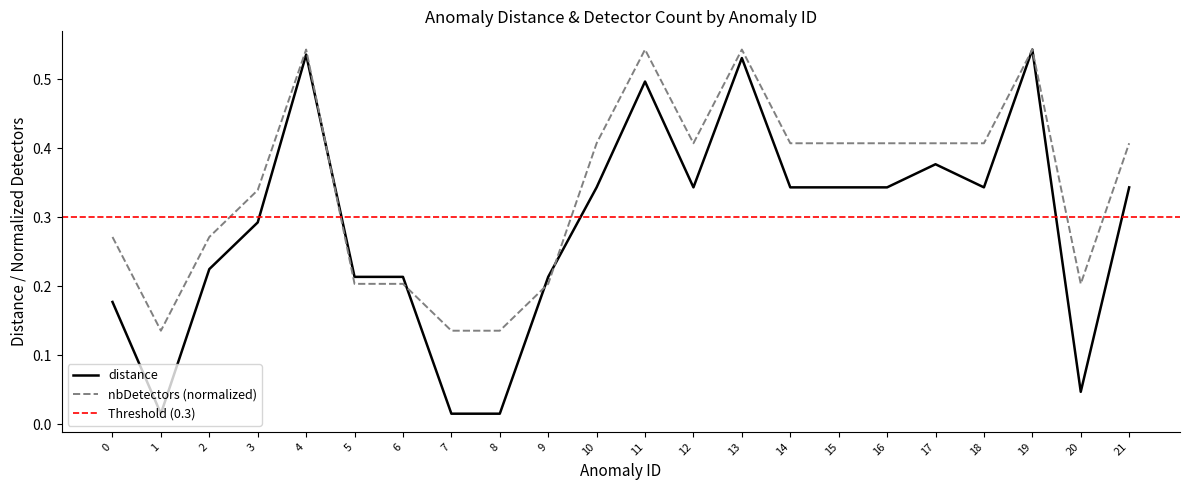

Where is the first local minimum for nbDetectors?

1